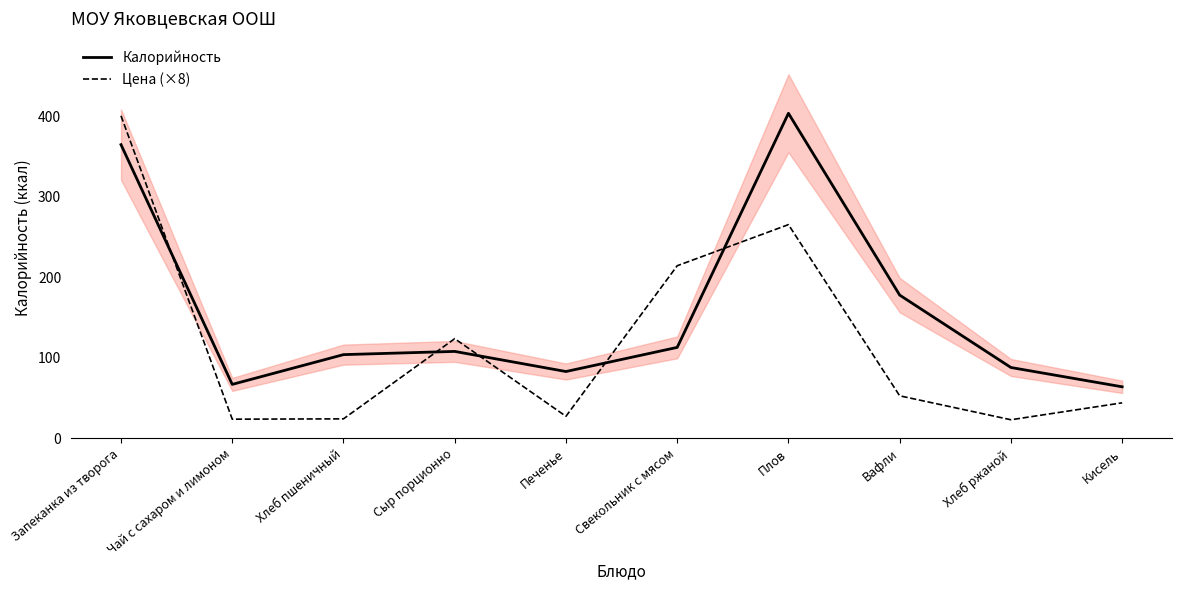

At which label does Цена (×8) reach its peak?

Запеканка из творога